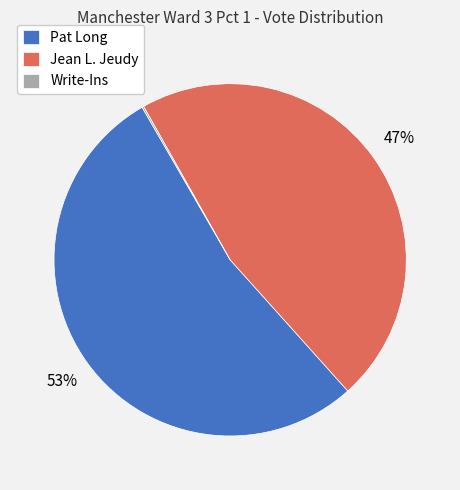

Which category has the biggest portion of the pie?

Pat Long